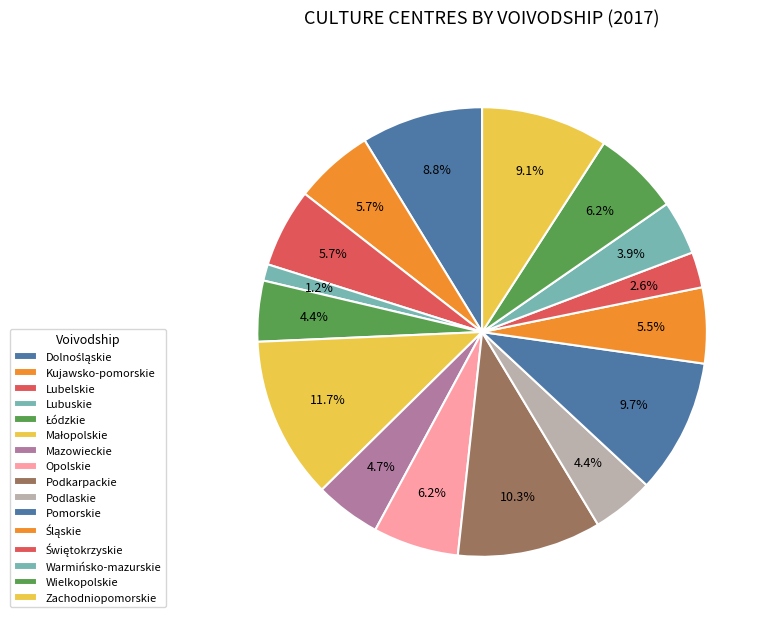

Does Dolnośląskie represent more than half of the total?

No